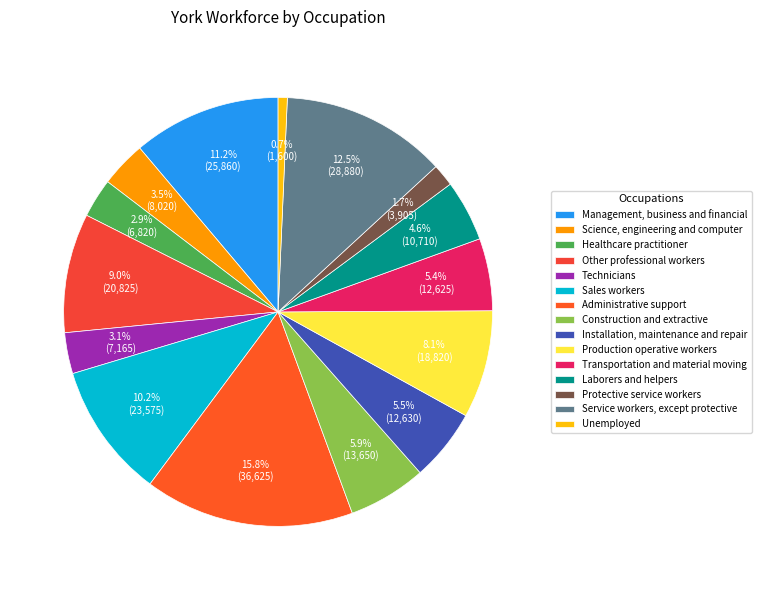

True or false: Other professional workers accounts for 3% of the total.

False